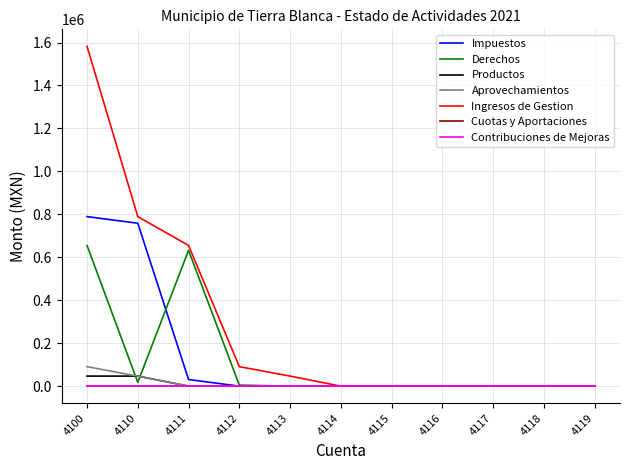

How many lines are shown in the chart?

7